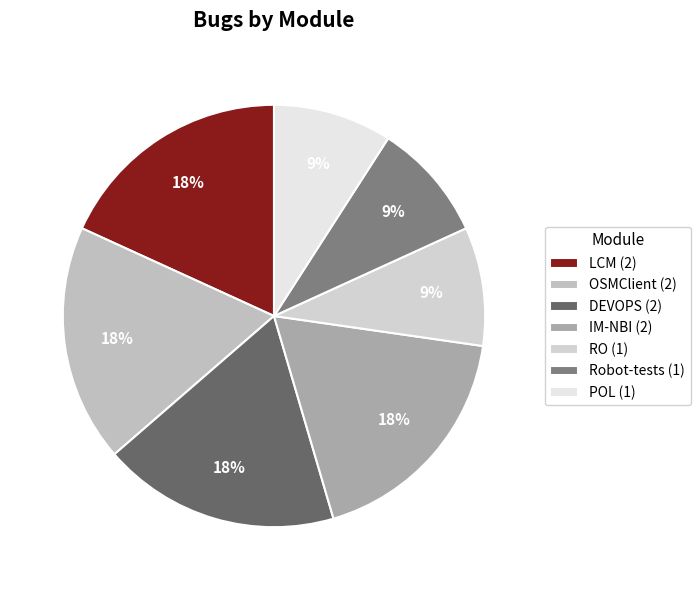

How many segments does this pie chart have?

7